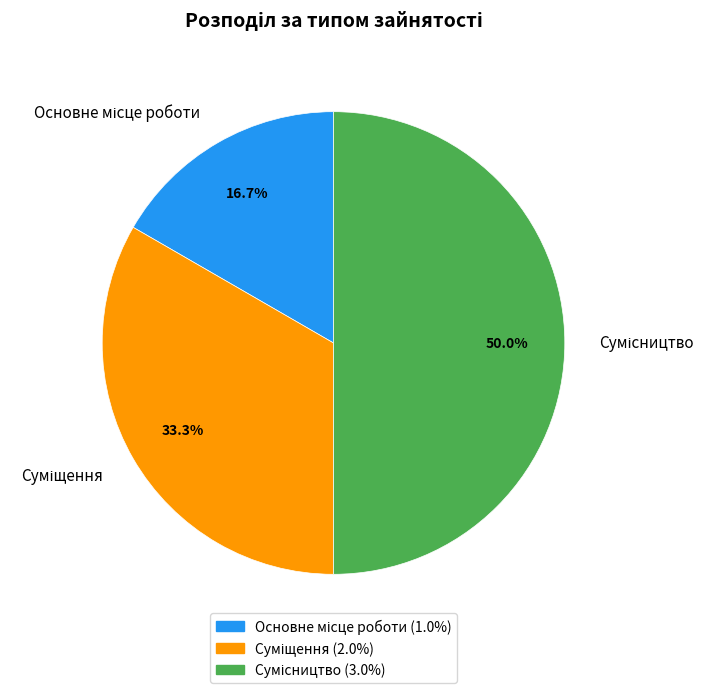

Count the number of slices in the pie.

3